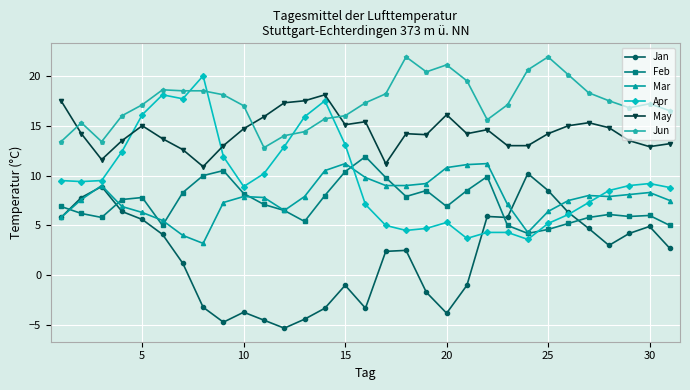

What is the minimum value for Jun?

12.8